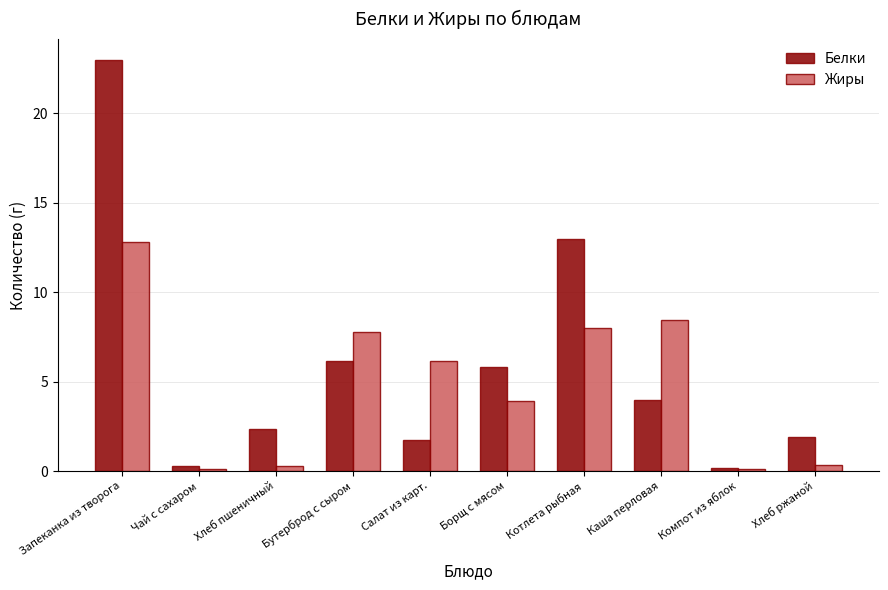

How many groups of bars are there?

10